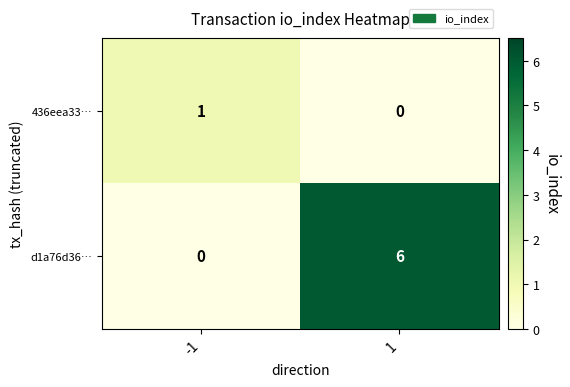

Is it true that 436eea33… equals 1 at 1?

False